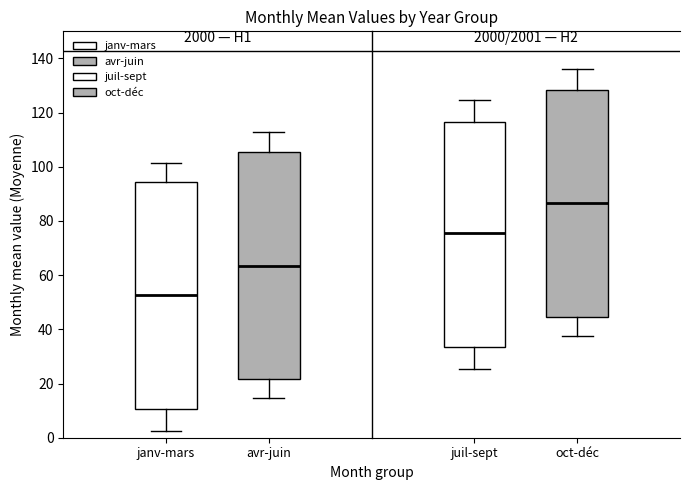

Reading left to right, transcribe this box plot: for each box, give where its median line is, the range the box spans, and where its two whiskers end, as read against the y-axis. The values are not printed on the chart, so give them approximately, as read against the axis.

janv-mars: median 52, box 10 to 94, whiskers 2 to 102
avr-juin: median 64, box 22 to 106, whiskers 14 to 114
juil-sept: median 76, box 34 to 116, whiskers 26 to 124
oct-déc: median 86, box 44 to 128, whiskers 38 to 136